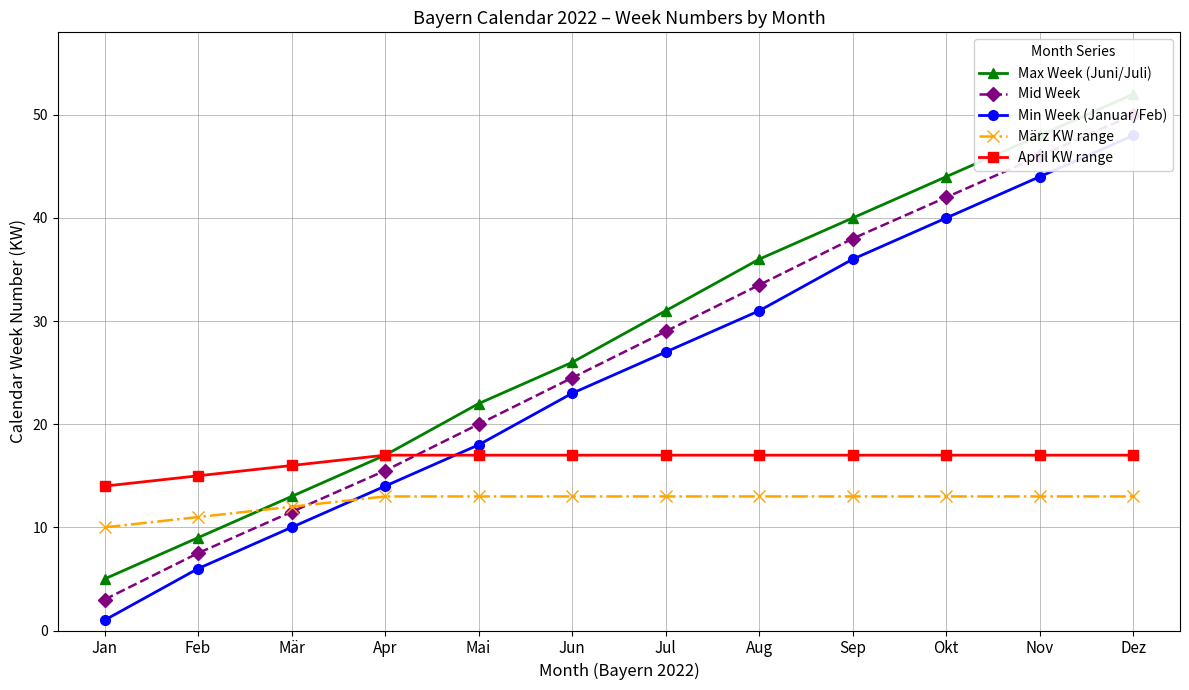

Rank the categories by April KW range value from highest to lowest.

Apr, Mai, Jun, Jul, Aug, Sep, Okt, Nov, Dez, Mär, Feb, Jan